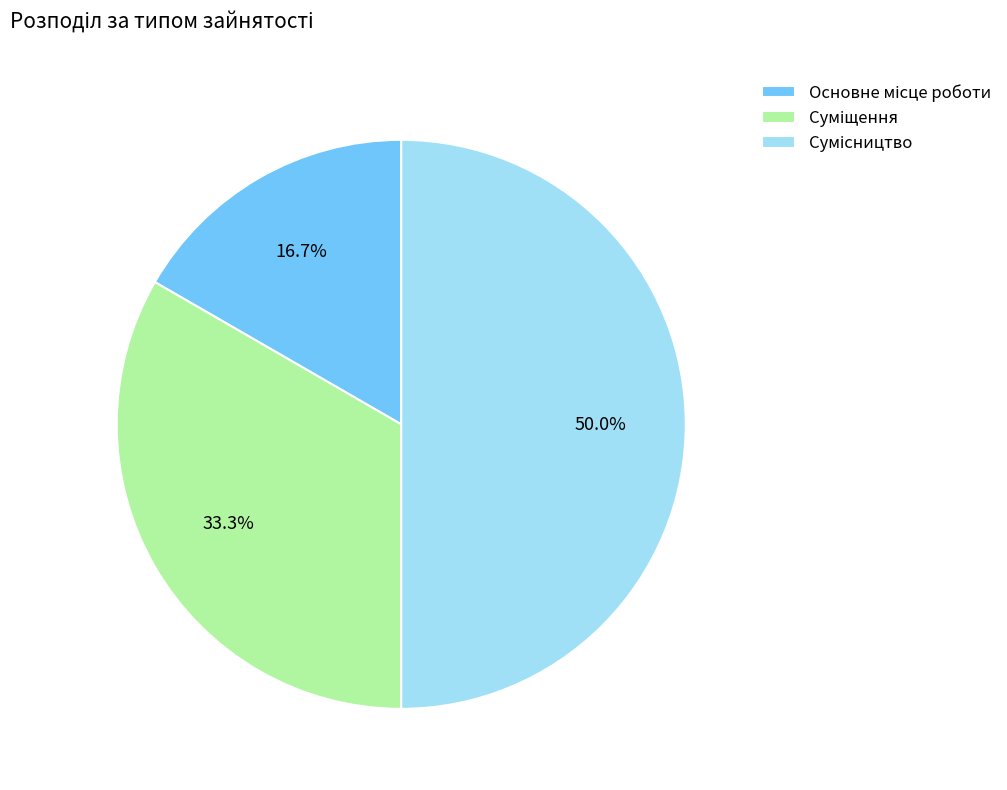

Which category has the biggest portion of the pie?

Сумісництво